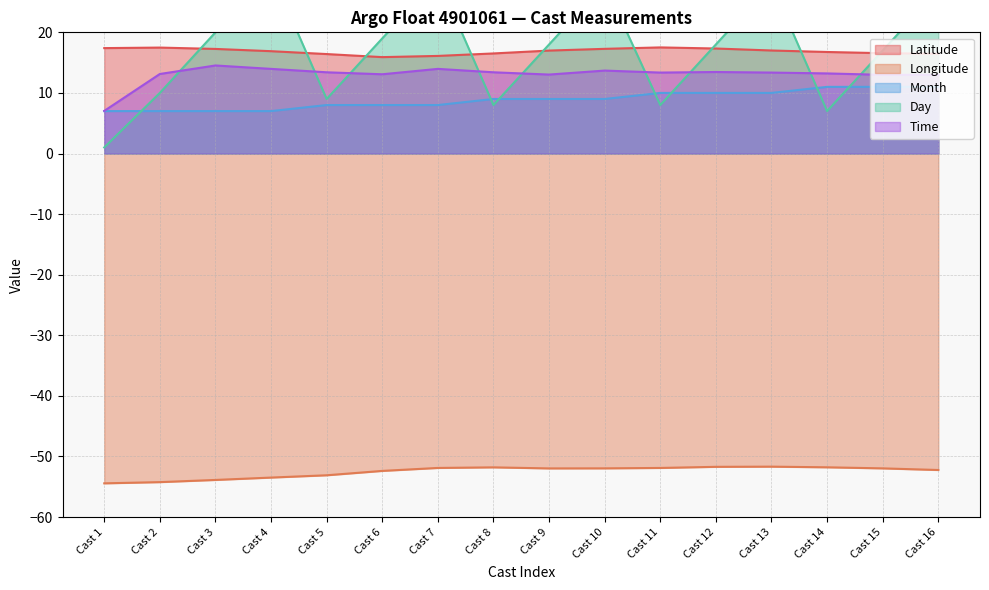

Reading left to right, list all the values displayed in this chart.

Latitude: 17.4	17.5	17.3	16.9	16.4	15.9	16.1	16.5	17.0	17.3	17.5	17.3	17.0	16.8	16.6	16.5
Longitude: -54.4	-54.2	-53.9	-53.5	-53.1	-52.4	-51.9	-51.8	-52.0	-52.0	-51.9	-51.7	-51.7	-51.8	-52.0	-52.2
Month: 7.0	7.0	7.0	7.0	8.0	8.0	8.0	9.0	9.0	9.0	10.0	10.0	10.0	11.0	11.0	11.0
Day: 1.0	10.0	20.0	30.0	9.0	19.0	29.0	8.0	18.0	28.0	8.0	18.0	28.0	7.0	17.0	27.0
Time: 7.0	13.1	14.5	14.0	13.4	13.1	14.0	13.4	13.0	13.7	13.4	13.5	13.4	13.2	13.0	13.0